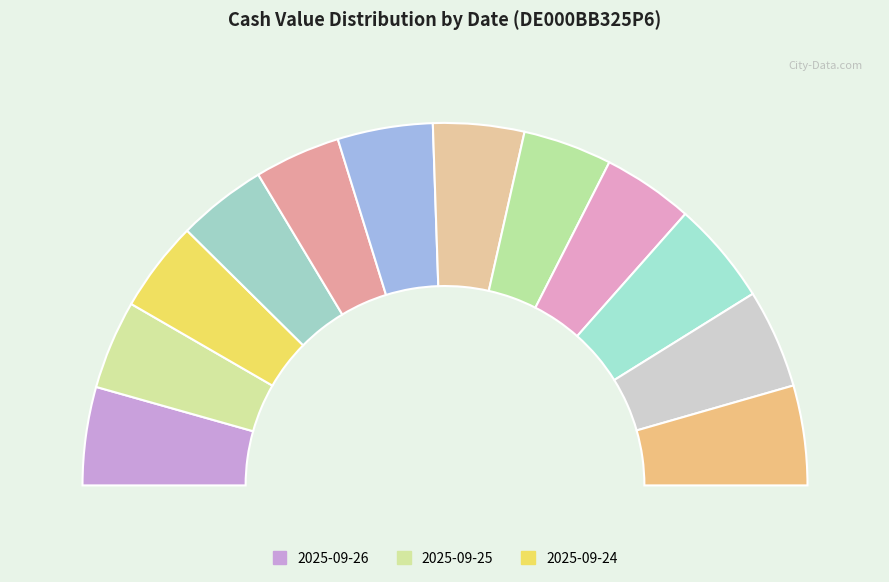

Which slice is the smallest?

2025-09-22